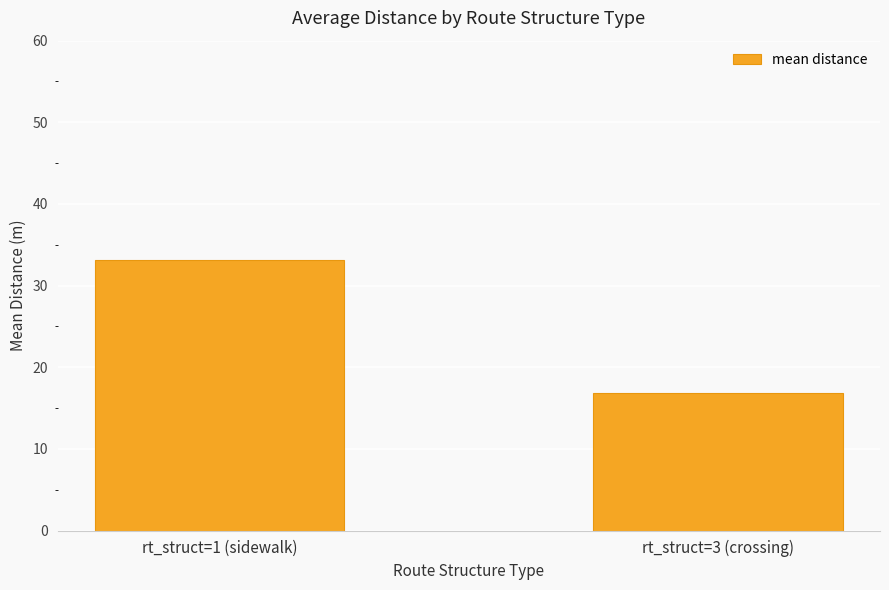

Which category has the lowest value across all series?

rt_struct=3 (crossing)